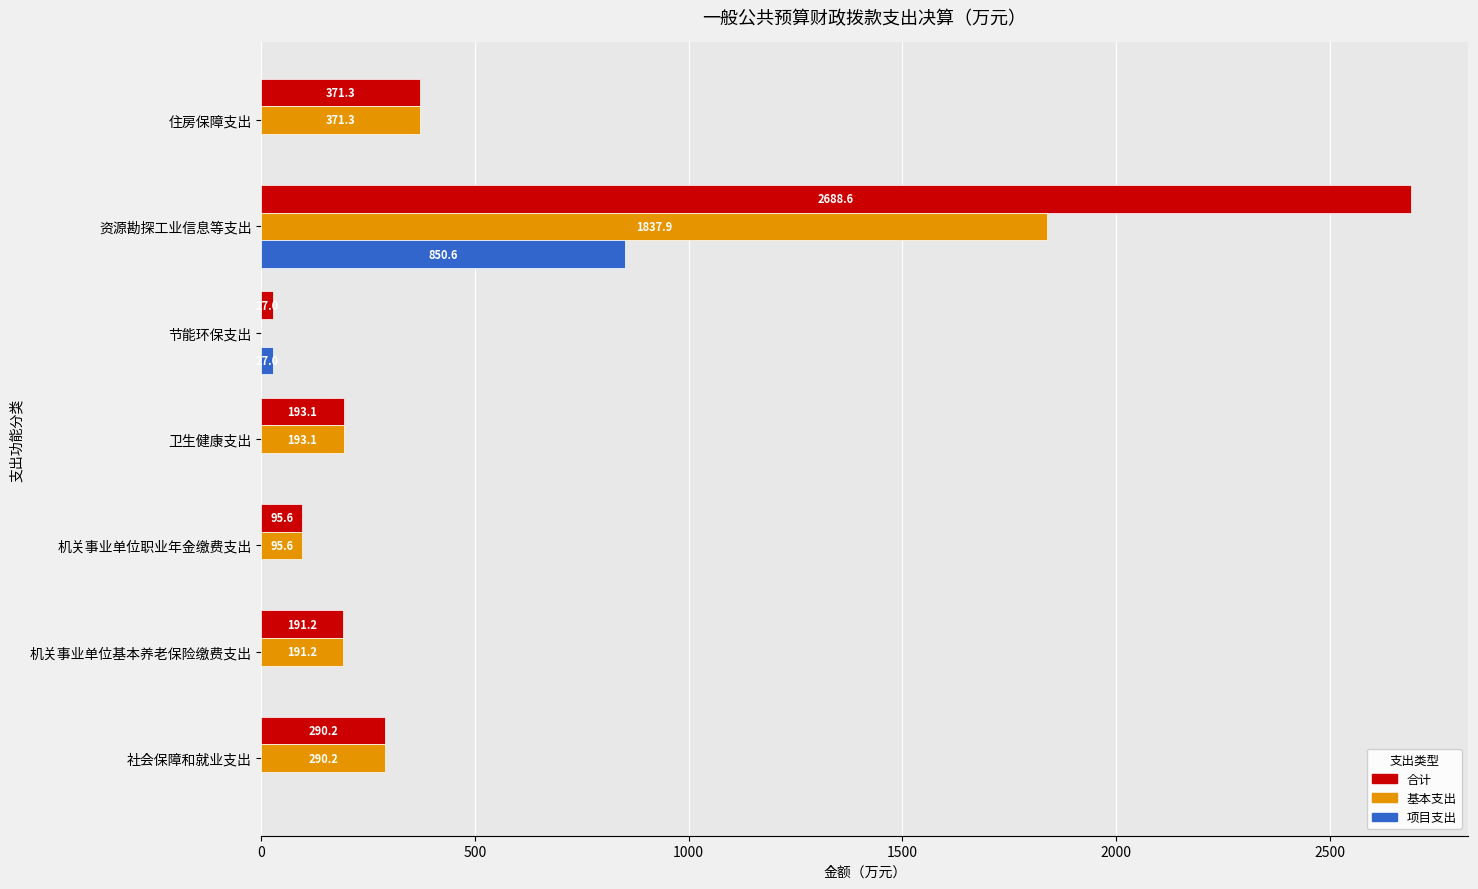

What is the sum of the 合计 values at 资源勘探工业信息等支出 and 卫生健康支出?

2881.7